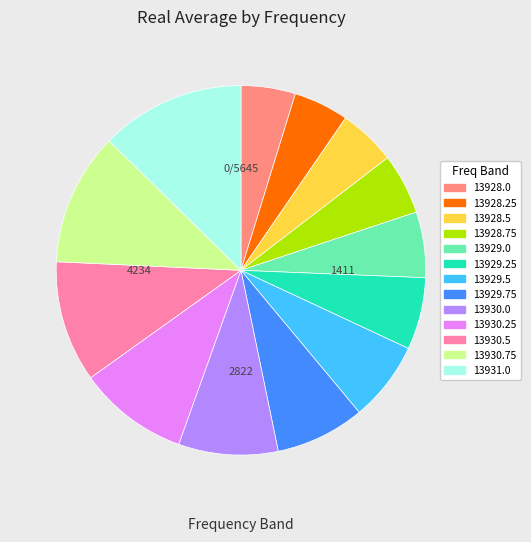

The 13928.0 slice represents 5% of the pie. True or false?

True